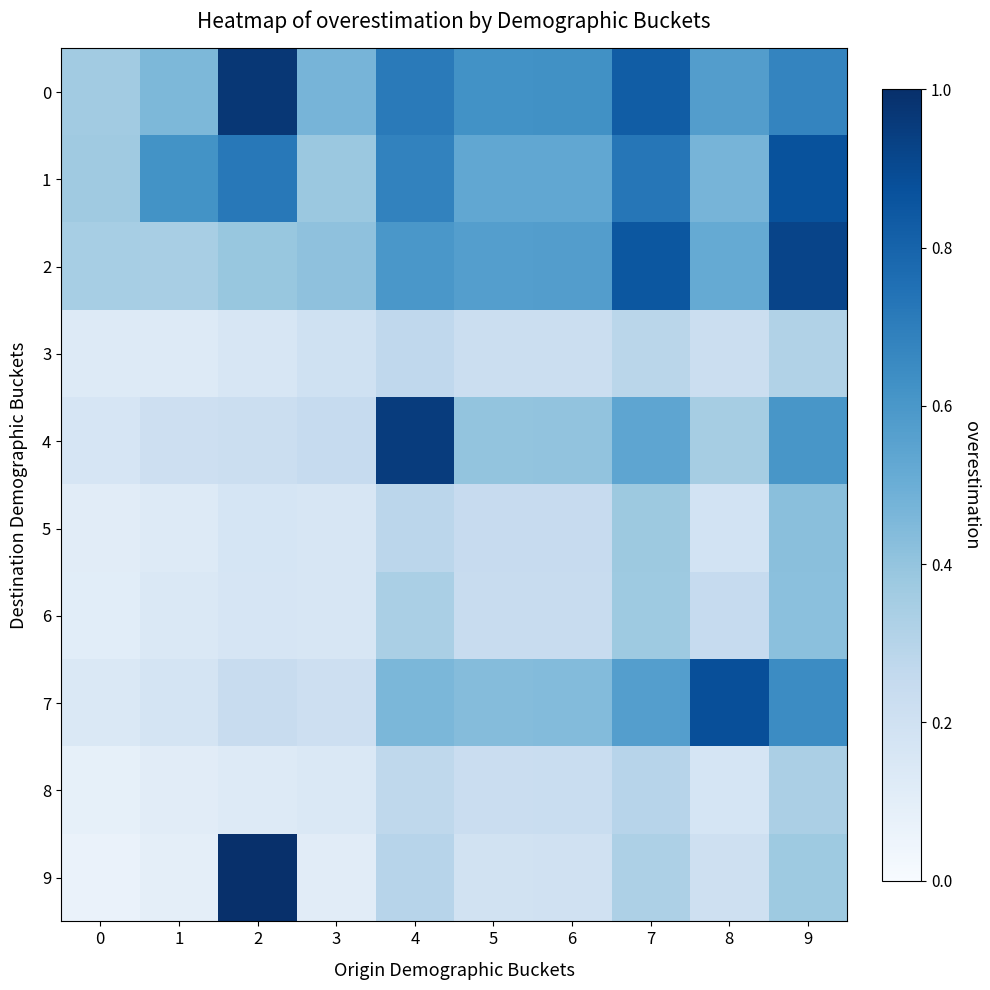

How many categories are shown in the chart?

10